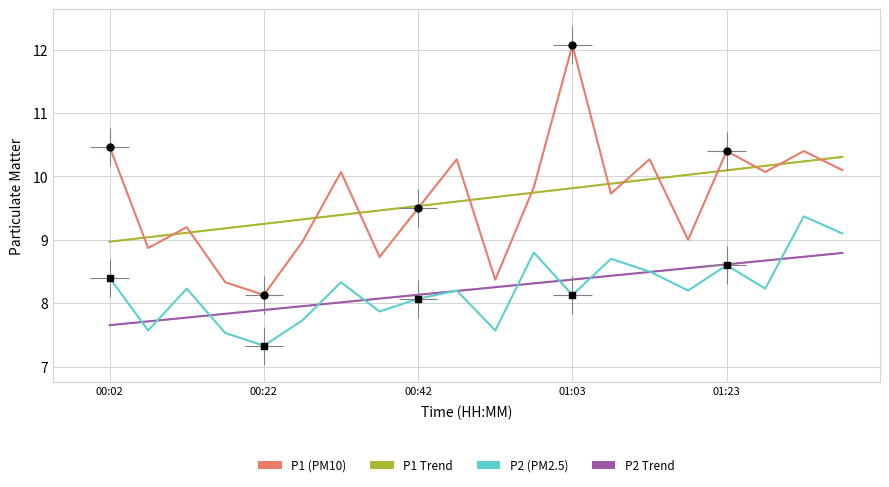

Which series reaches the maximum Y coordinate?

P1 (PM10)